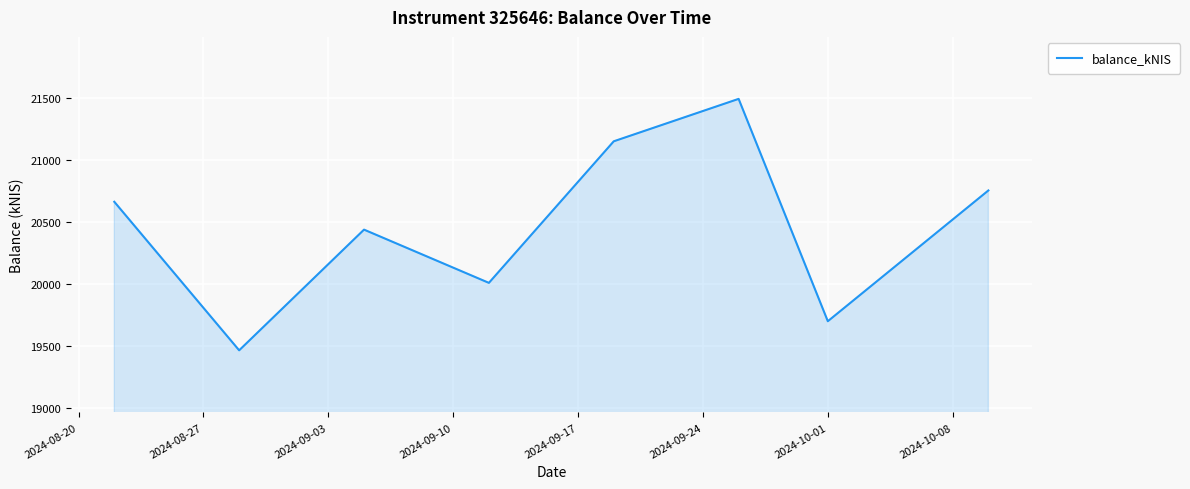

What is the difference between the maximum and minimum values?

2028.1